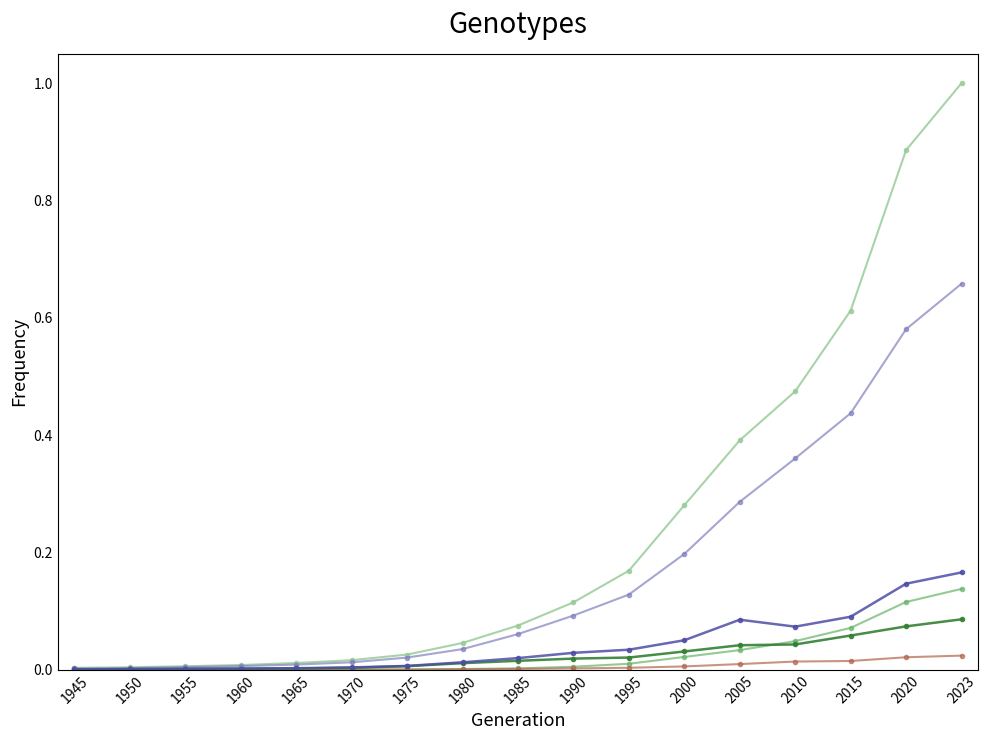

What is the maximum value shown in the chart?

1.0